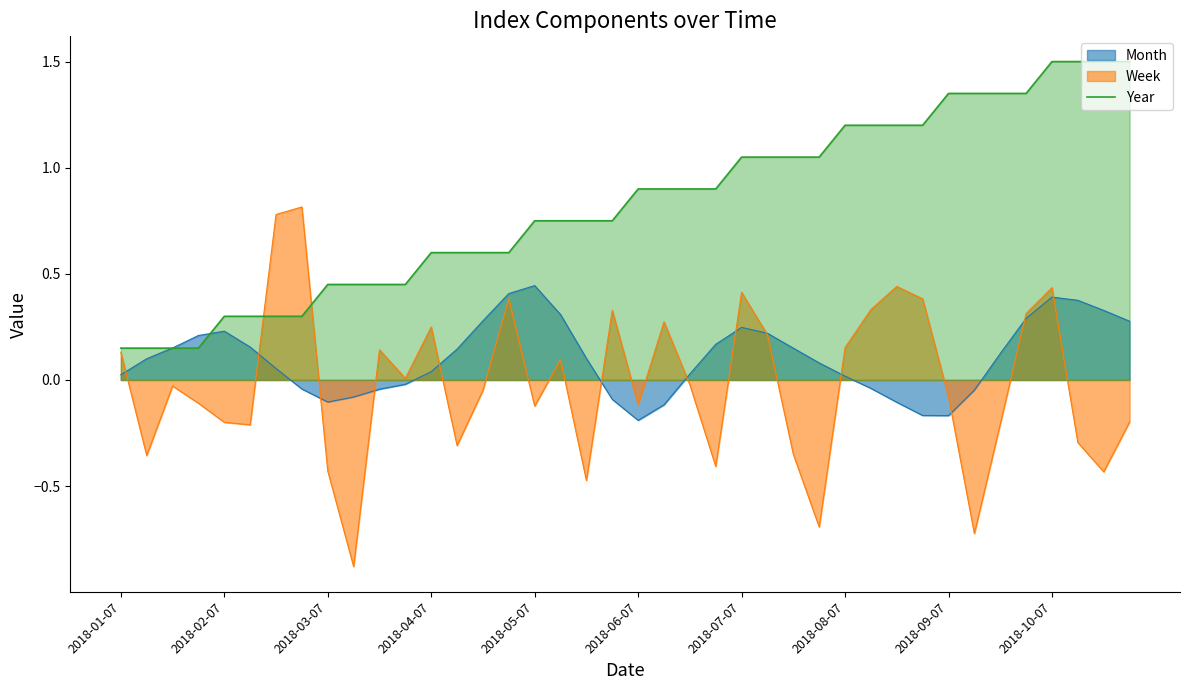

Does the chart have visible grid lines?

No